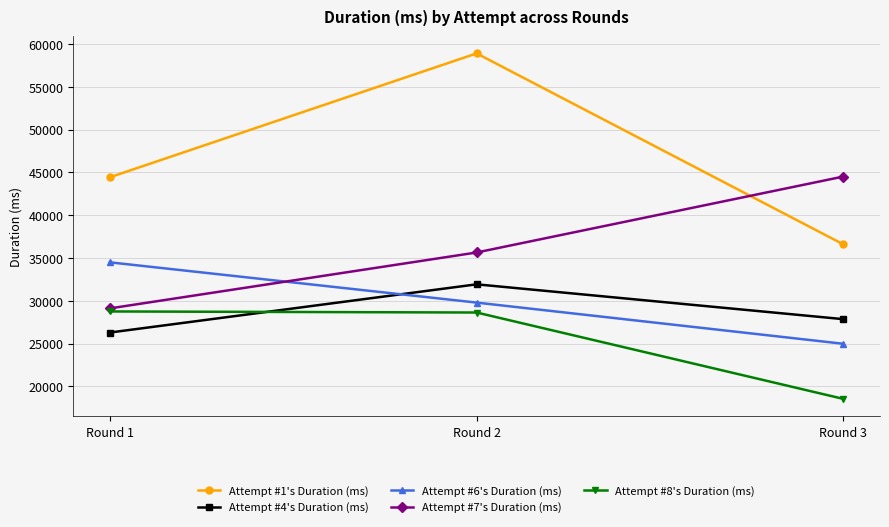

Which category has the lowest value in the Attempt #1's Duration (ms) series?

Round 3